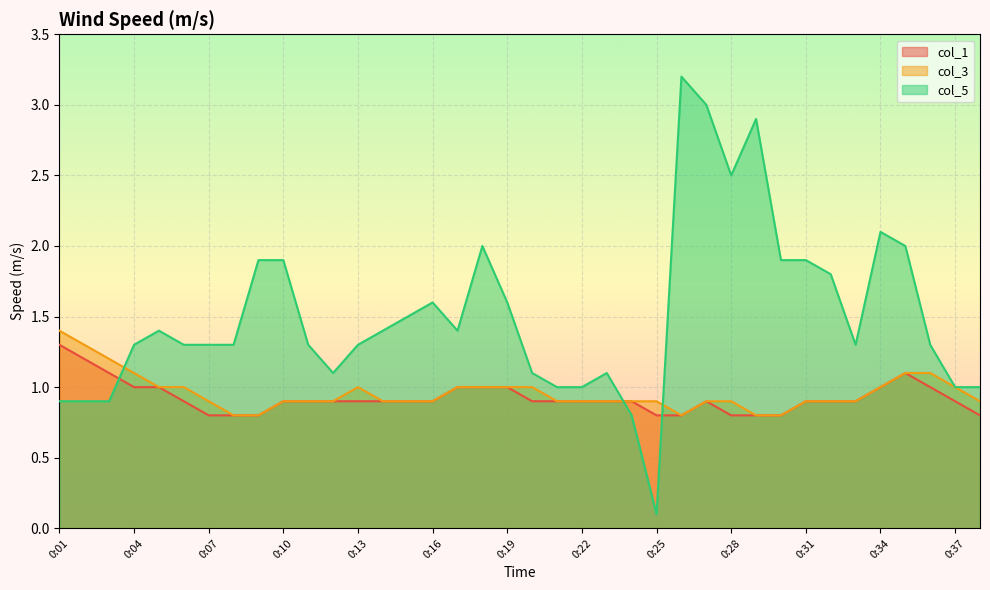

Which series has the largest range (max minus min)?

col_5